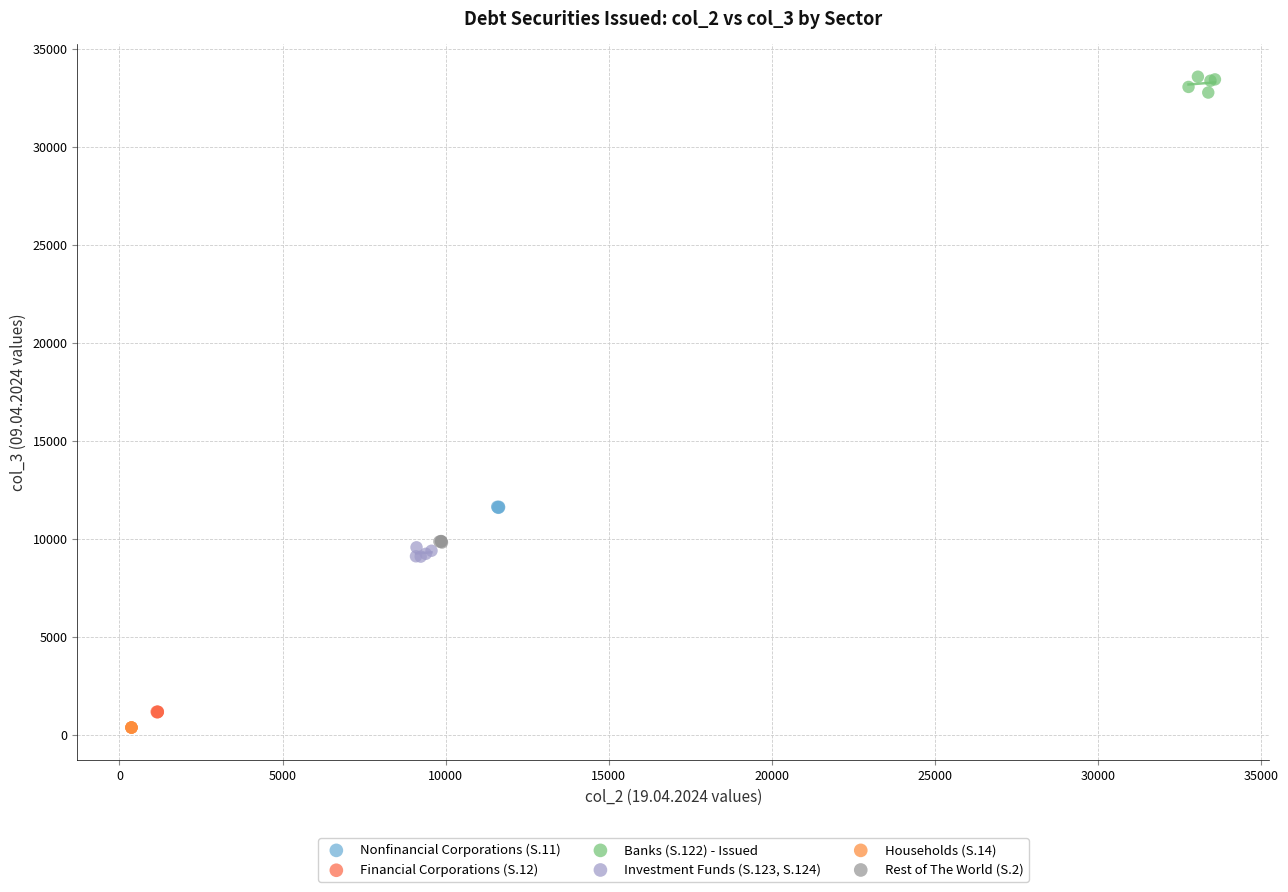

What are all the series names shown in the legend?

Nonfinancial Corporations (S.11), Financial Corporations (S.12), Banks (S.122) - Issued, Investment Funds (S.123, S.124), Households (S.14), Rest of The World (S.2)